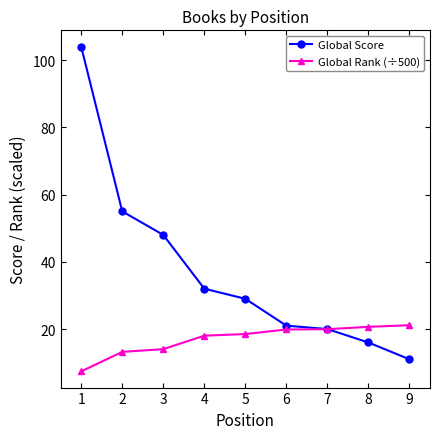

What is the approximate value of Global Score at 4?

32.0